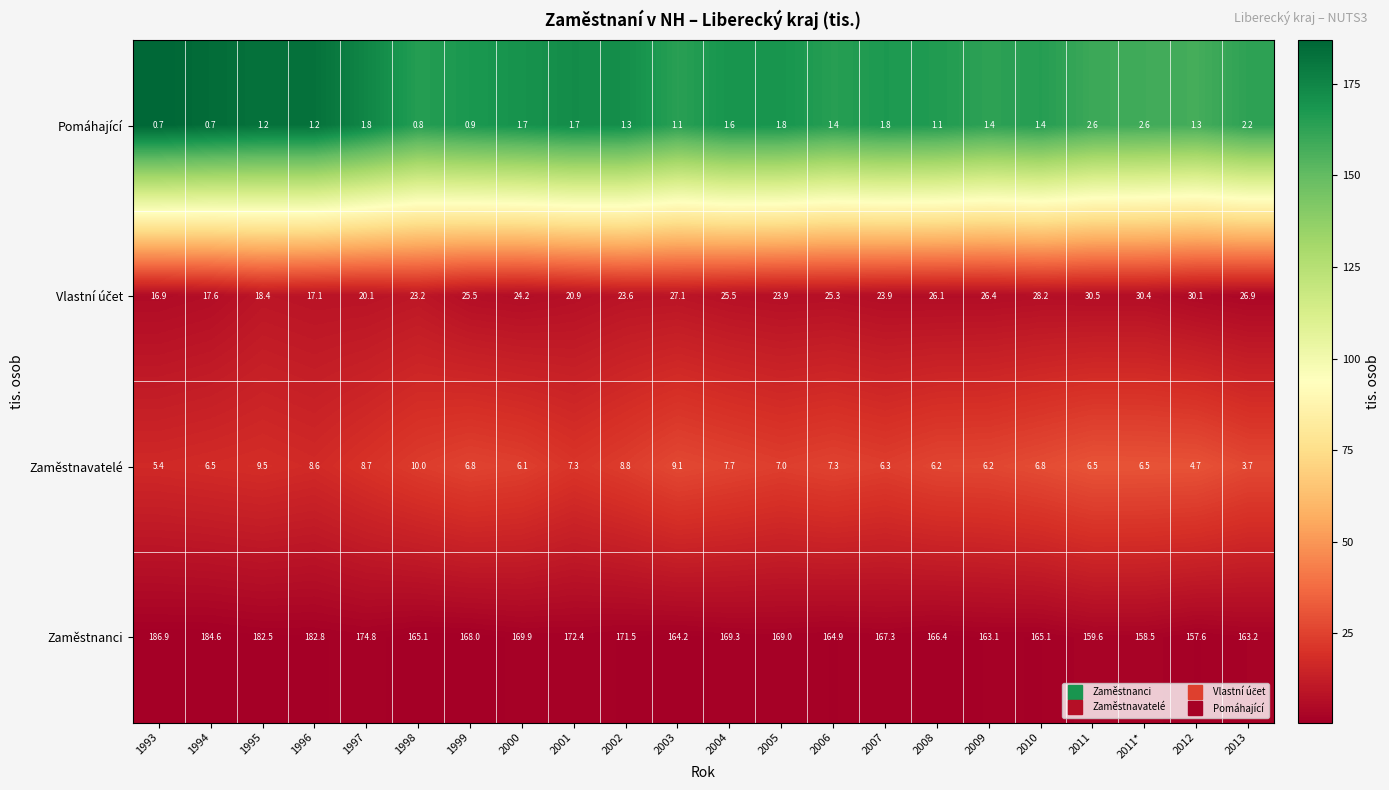

Read the Zaměstnanci value at 1995.

182.5